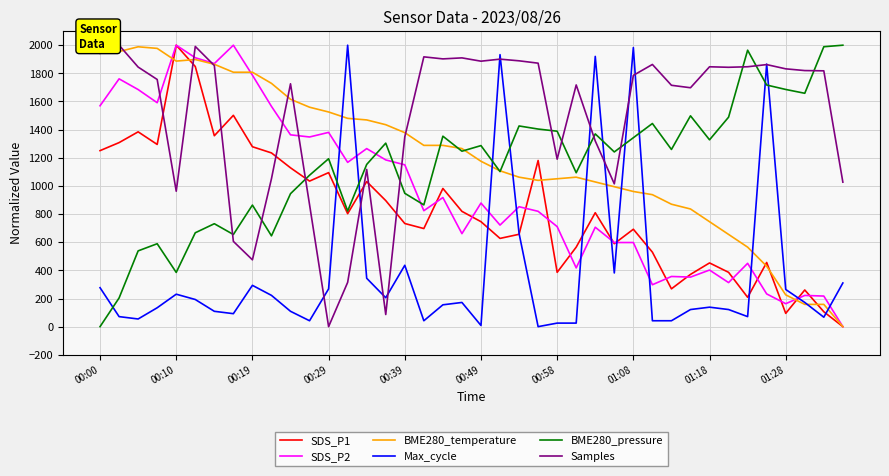

True or false: Max_cycle and SDS_P2 intersect in this chart.

True